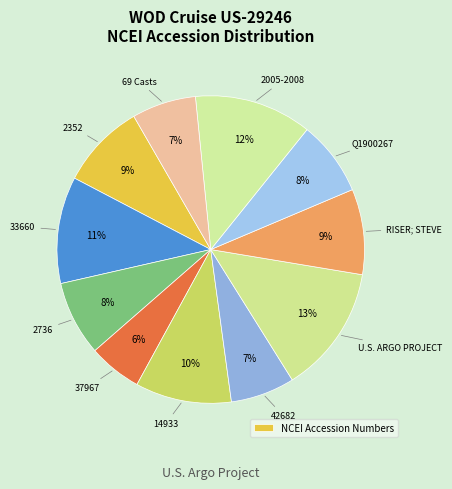

How many segments does this pie chart have?

11